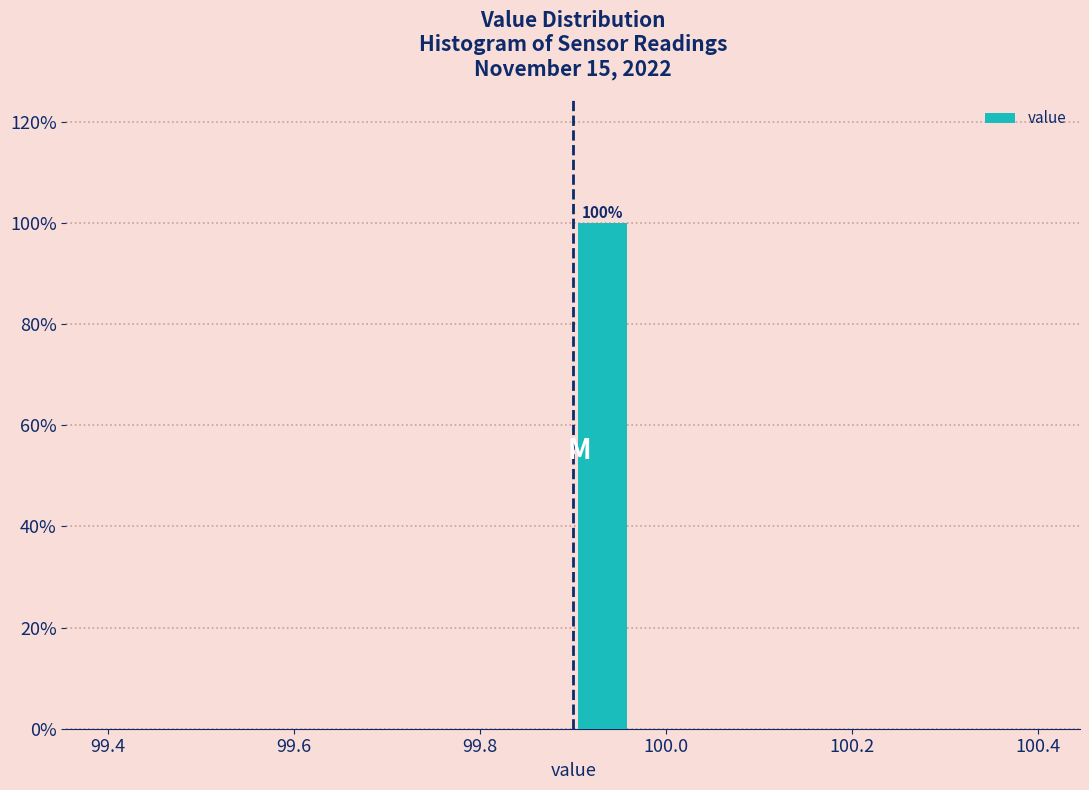

Around what value on the x-axis is the tallest bar? Give the approximate position of its centre, as read against the axis.

99.94